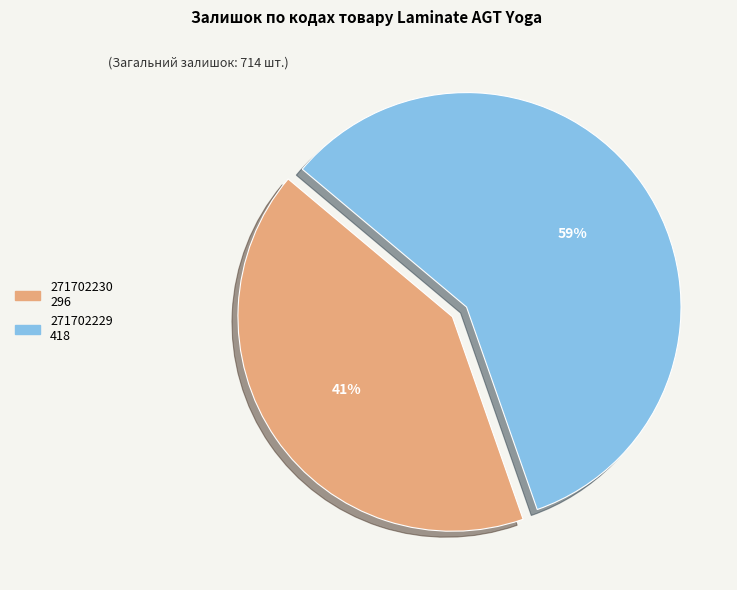

To the nearest percent, what is the combined percentage of 271702230 and 271702229?

100%